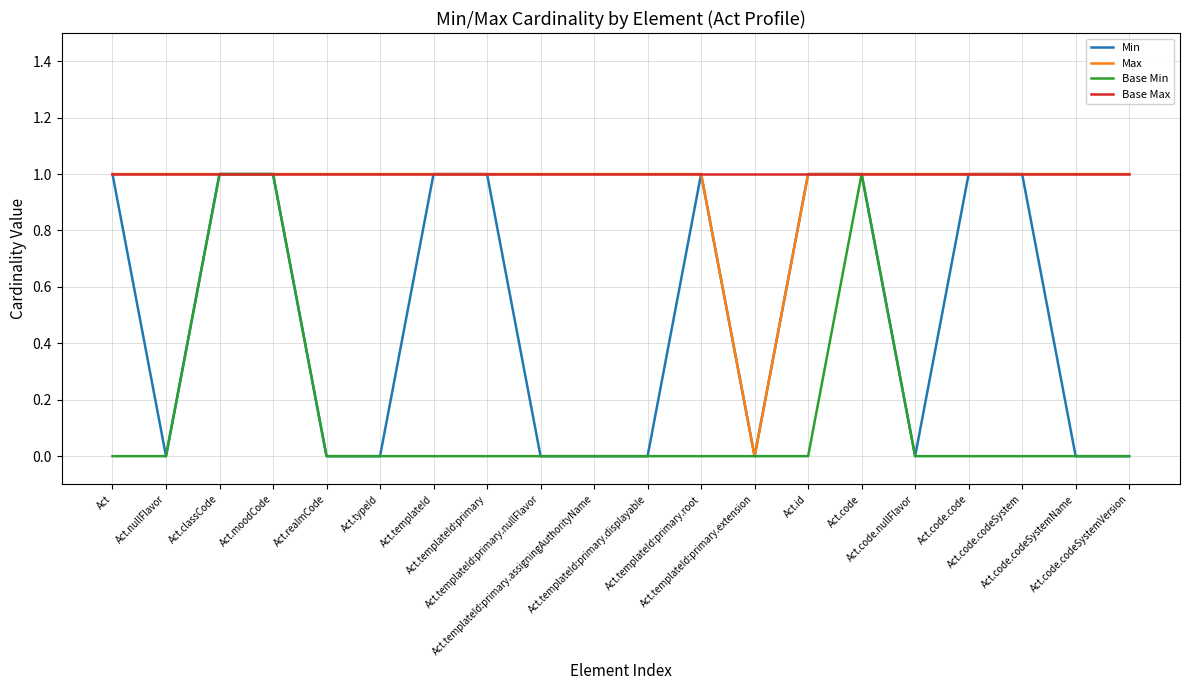

What is the difference between the highest and lowest values at Act.templateId:primary.nullFlavor?

1